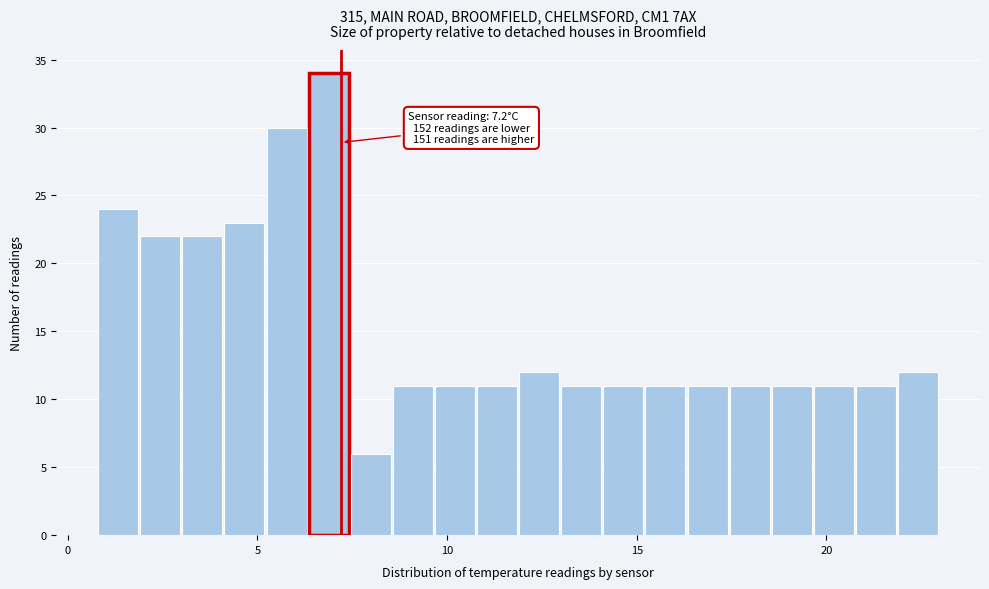

Read against the x-axis, roughly where is the centre of the tallest bar?

7.0